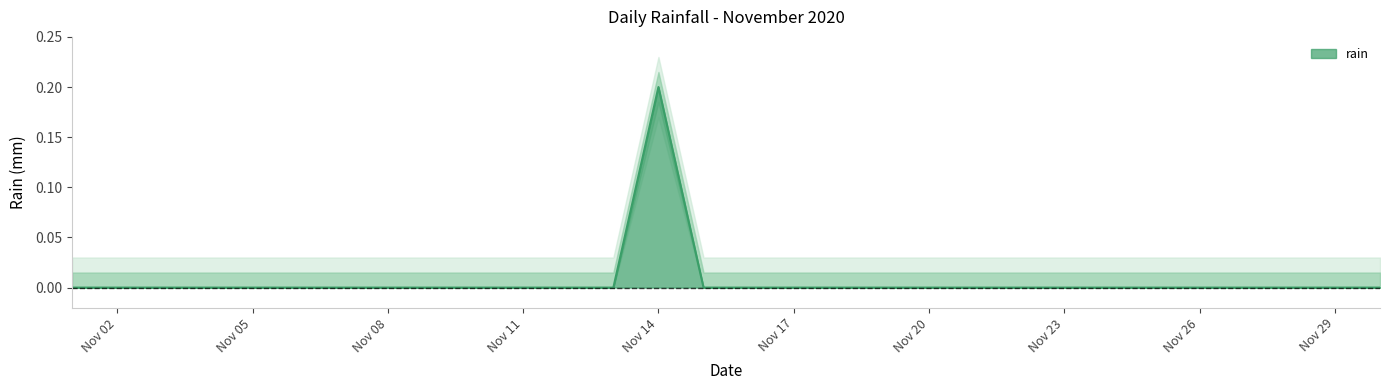

Reading left to right, list all the values displayed in this chart.

2020-11-01=0.0	2020-11-02=0.0	2020-11-03=0.0	2020-11-04=0.0	2020-11-05=0.0	2020-11-06=0.0	2020-11-07=0.0	2020-11-08=0.0	2020-11-09=0.0	2020-11-10=0.0	2020-11-11=0.0	2020-11-12=0.0	2020-11-13=0.0	2020-11-14=0.2	2020-11-15=0.0	2020-11-16=0.0	2020-11-17=0.0	2020-11-18=0.0	2020-11-19=0.0	2020-11-20=0.0	2020-11-21=0.0	2020-11-22=0.0	2020-11-23=0.0	2020-11-24=0.0	2020-11-25=0.0	2020-11-26=0.0	2020-11-27=0.0	2020-11-28=0.0	2020-11-29=0.0	2020-11-30=0.0